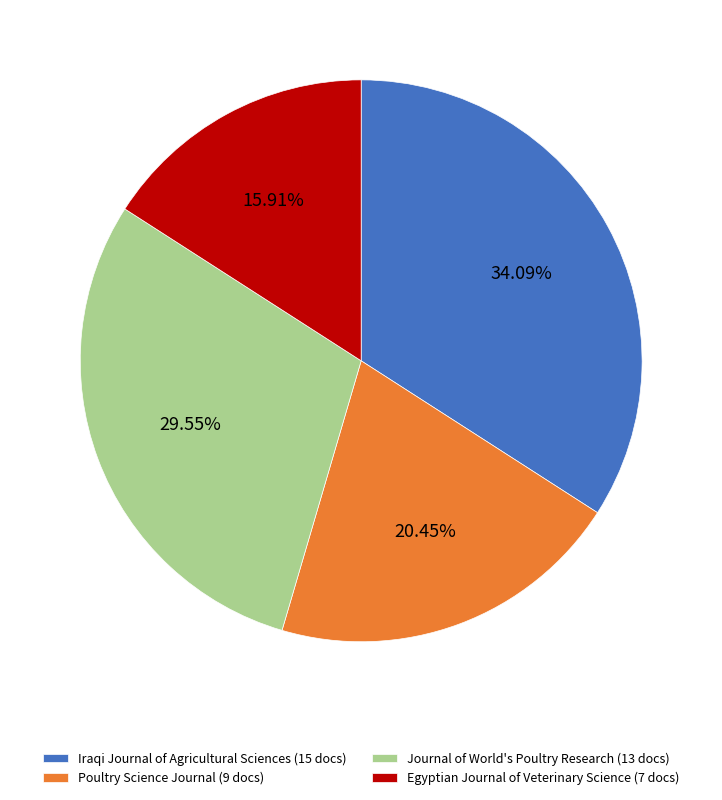

What is the smallest slice in the pie chart?

Egyptian Journal of Veterinary Science